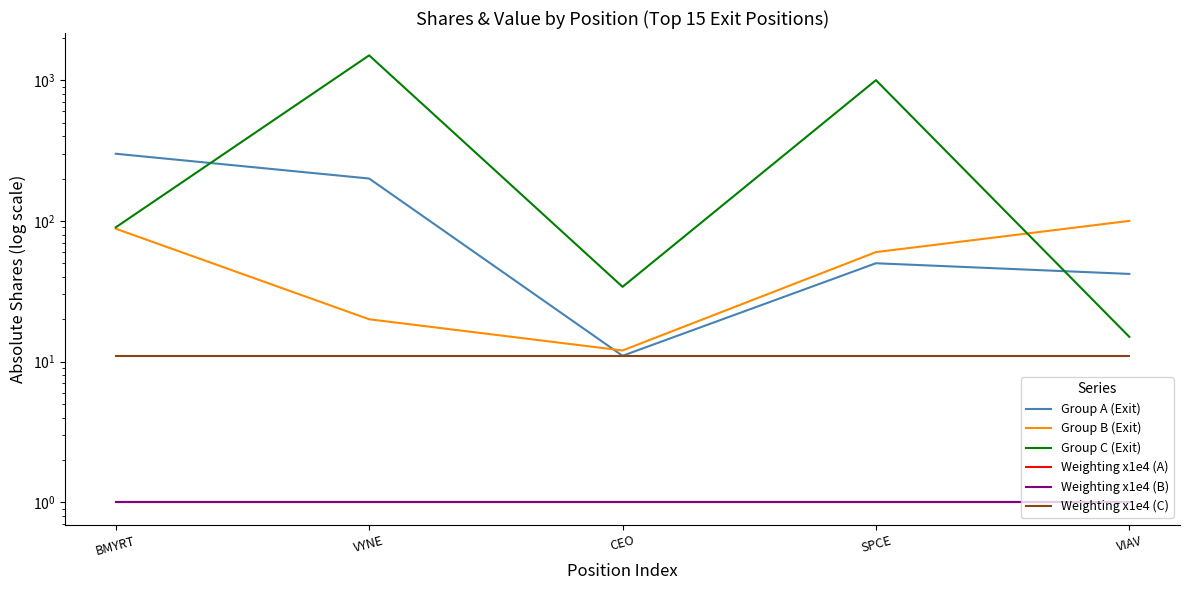

Between BMYRT and VYNE, which series saw the biggest shift?

Group C (Exit)